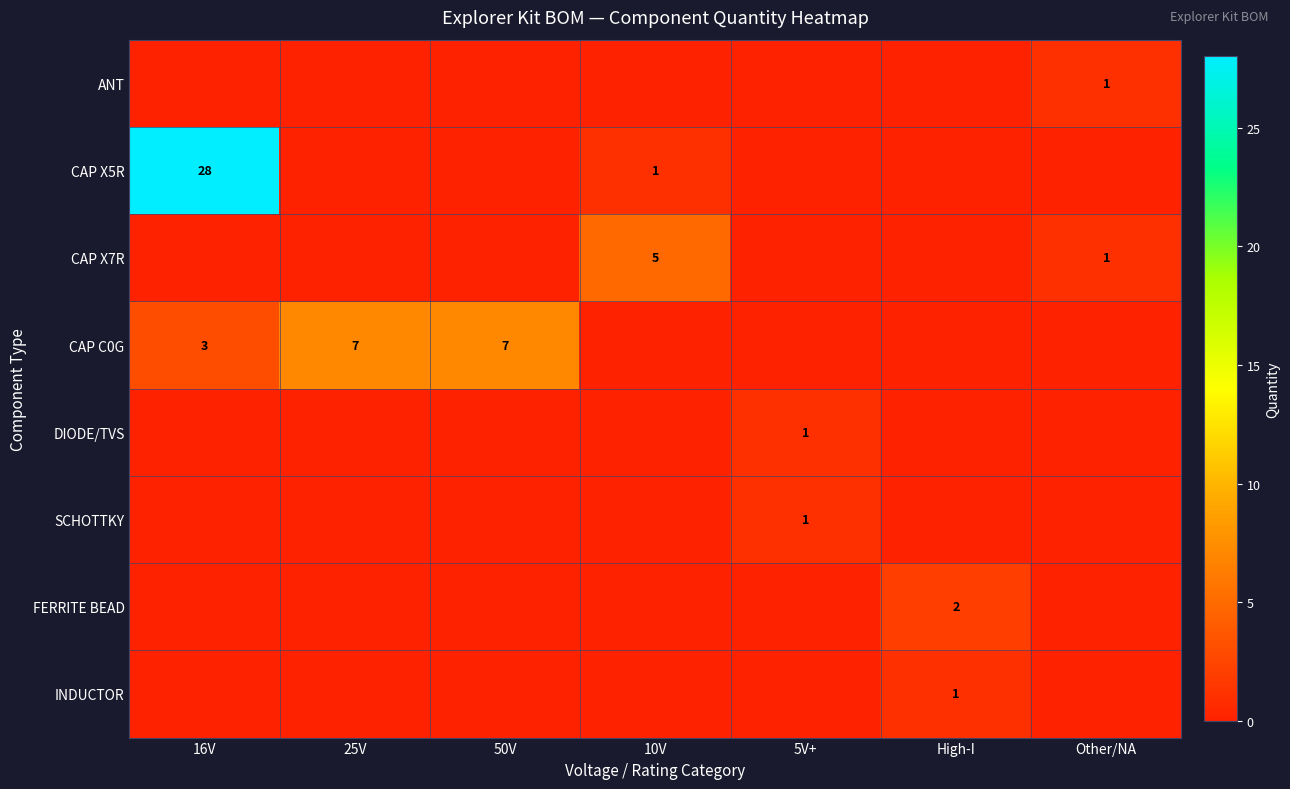

Which has a higher value, 25V or 50V?

25V